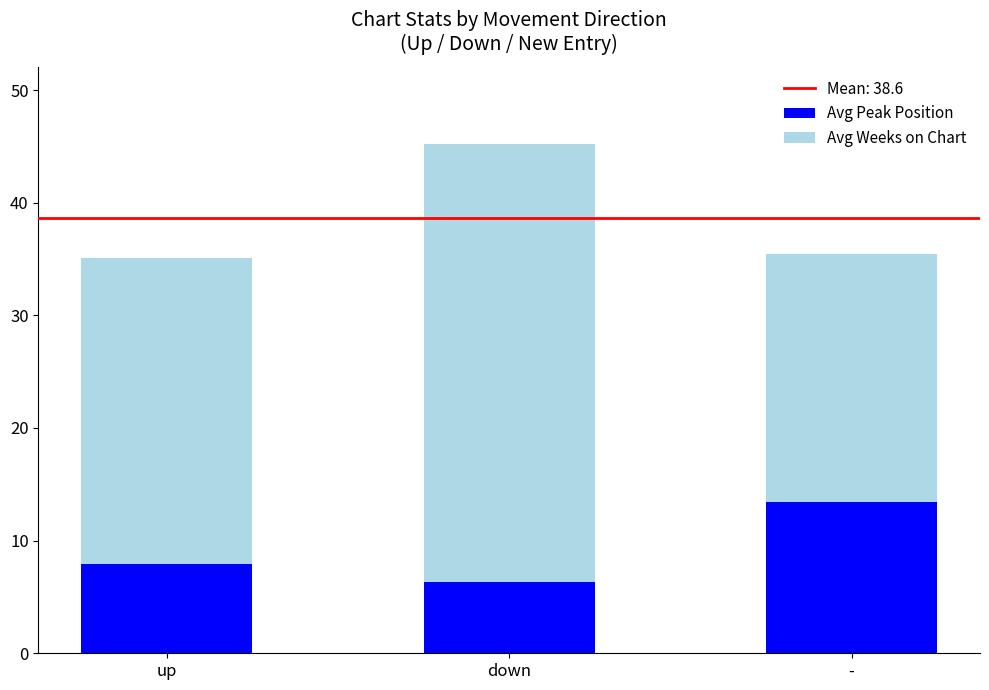

At which category is the sum across all series the highest?

down